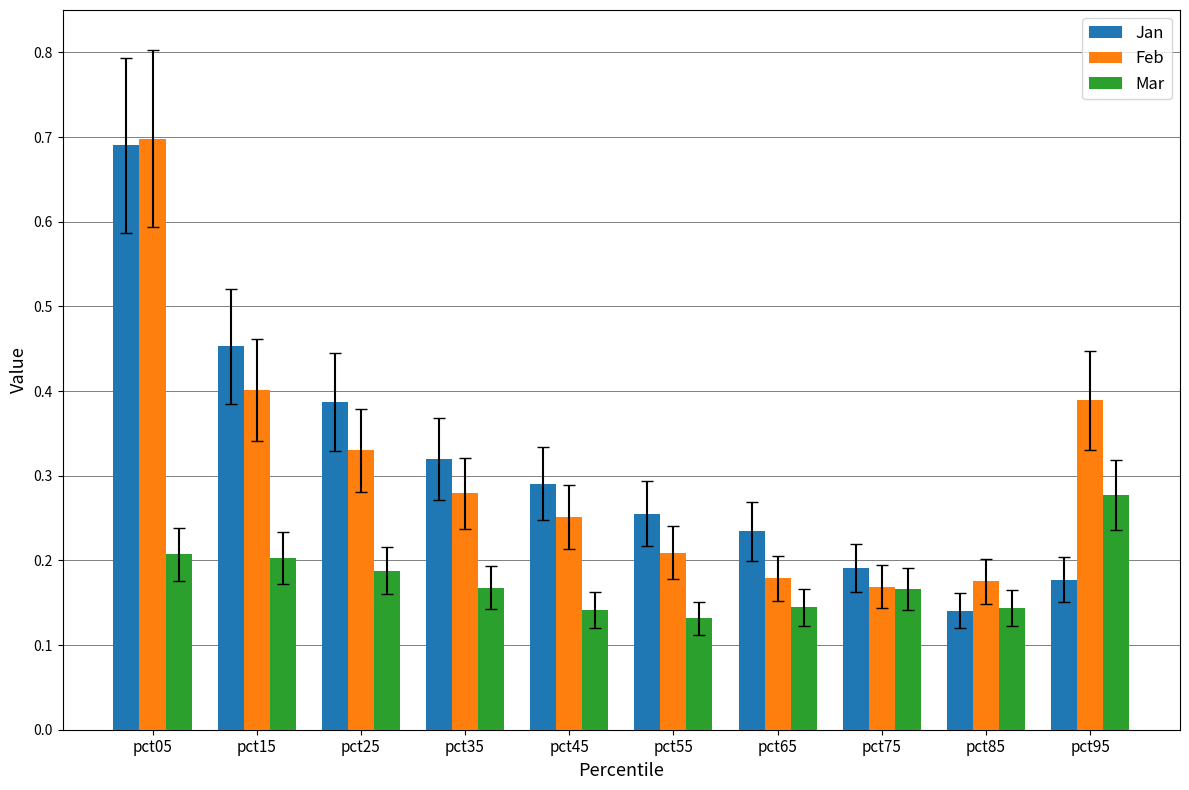

Which series changed the most between pct15 and pct75?

Jan